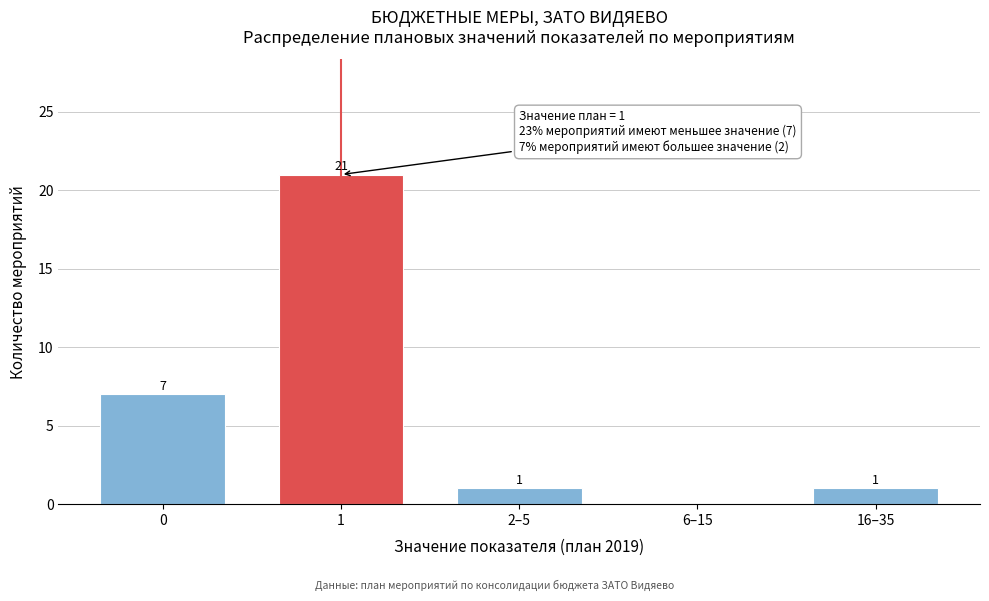

Reading left to right, what are all the values shown in this chart?

0=7	1=21	2–5=1	6–15=0	16–35=1